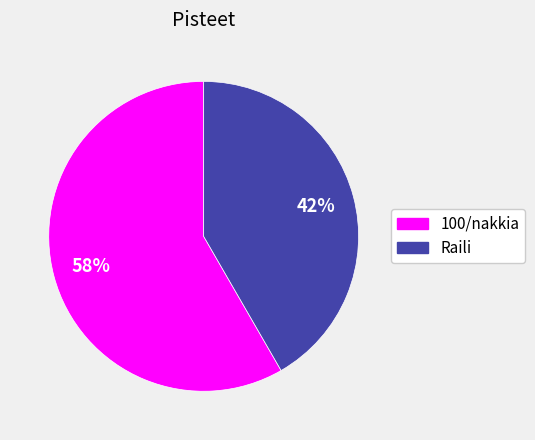

Rank the categories by value from highest to lowest.

100/nakkia, Raili